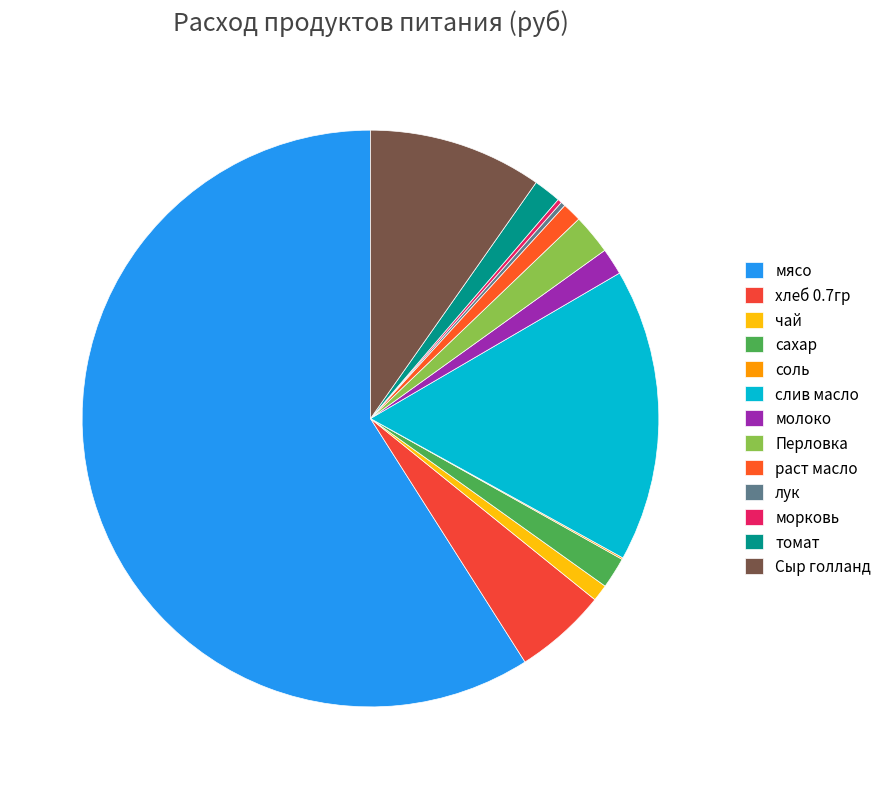

Between хлеб 0.7гр and раст масло, which is larger?

хлеб 0.7гр